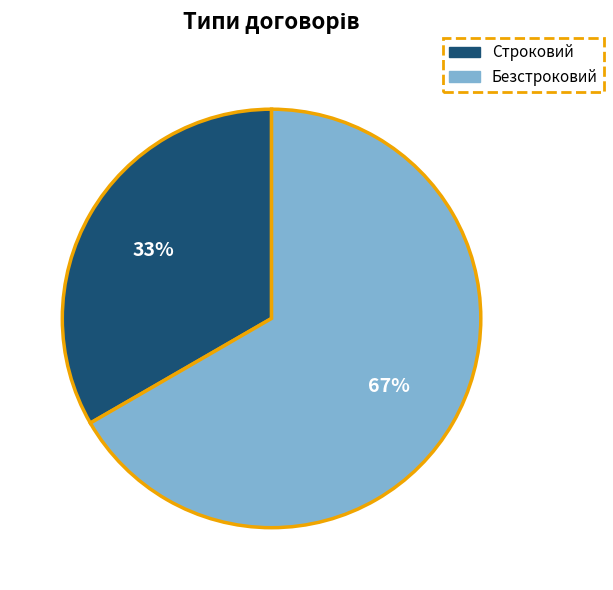

Is it true that Строковий is 20% of the pie?

False